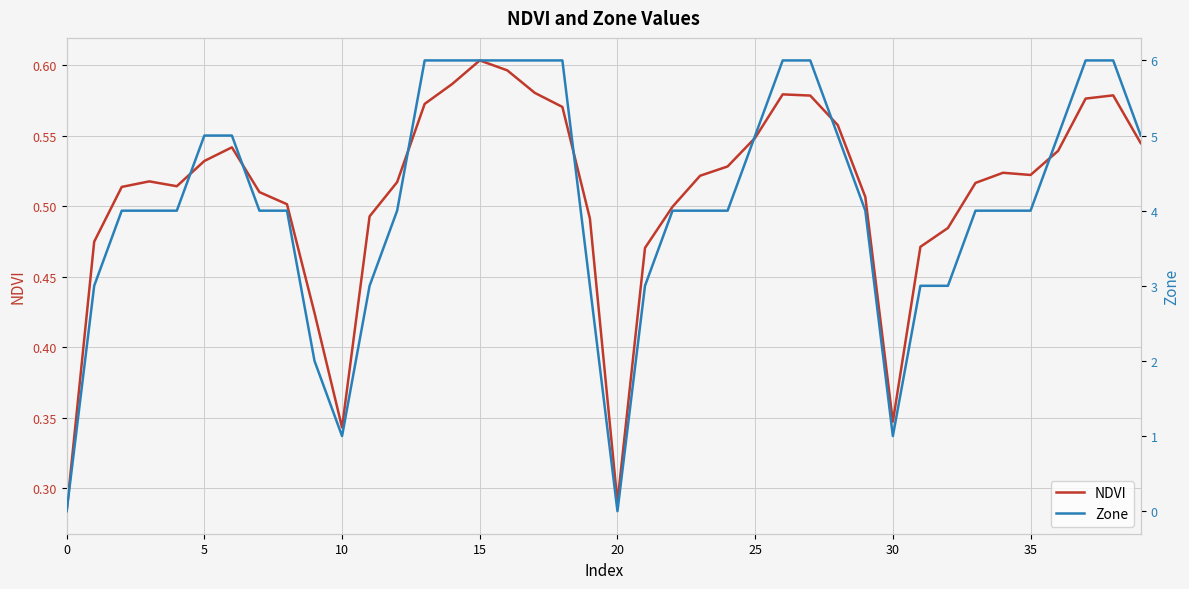

How many interior local valleys does the Zone series have?

3